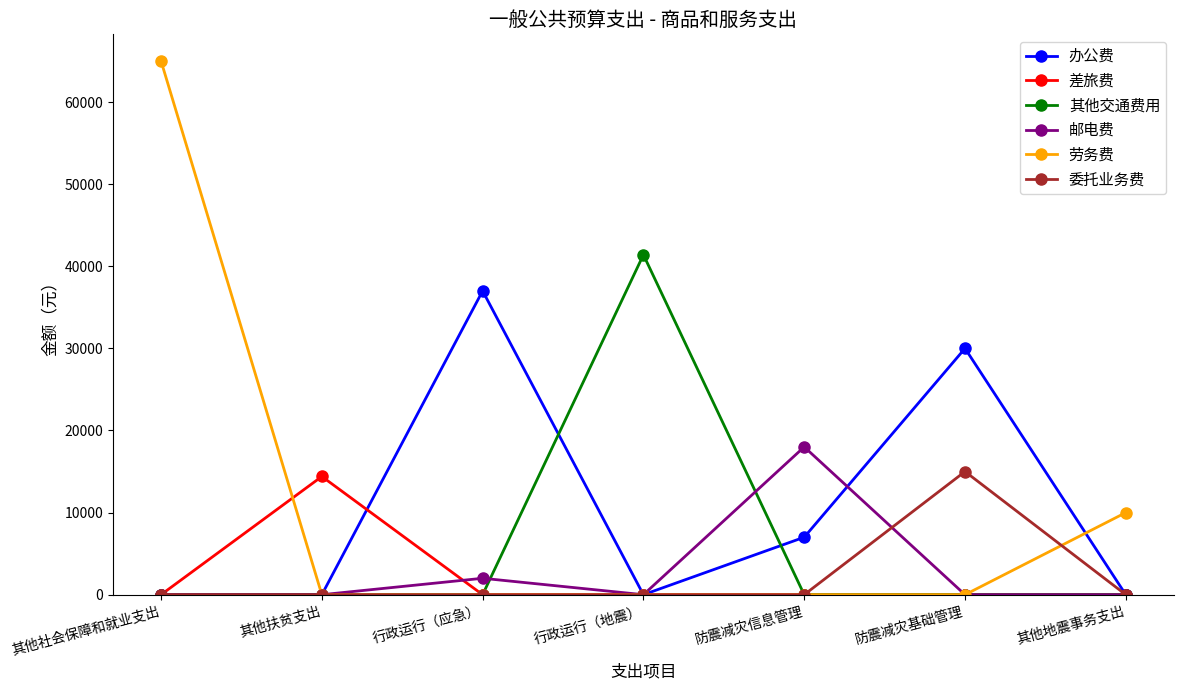

At which category is the sum across all series the highest?

其他社会保障和就业支出